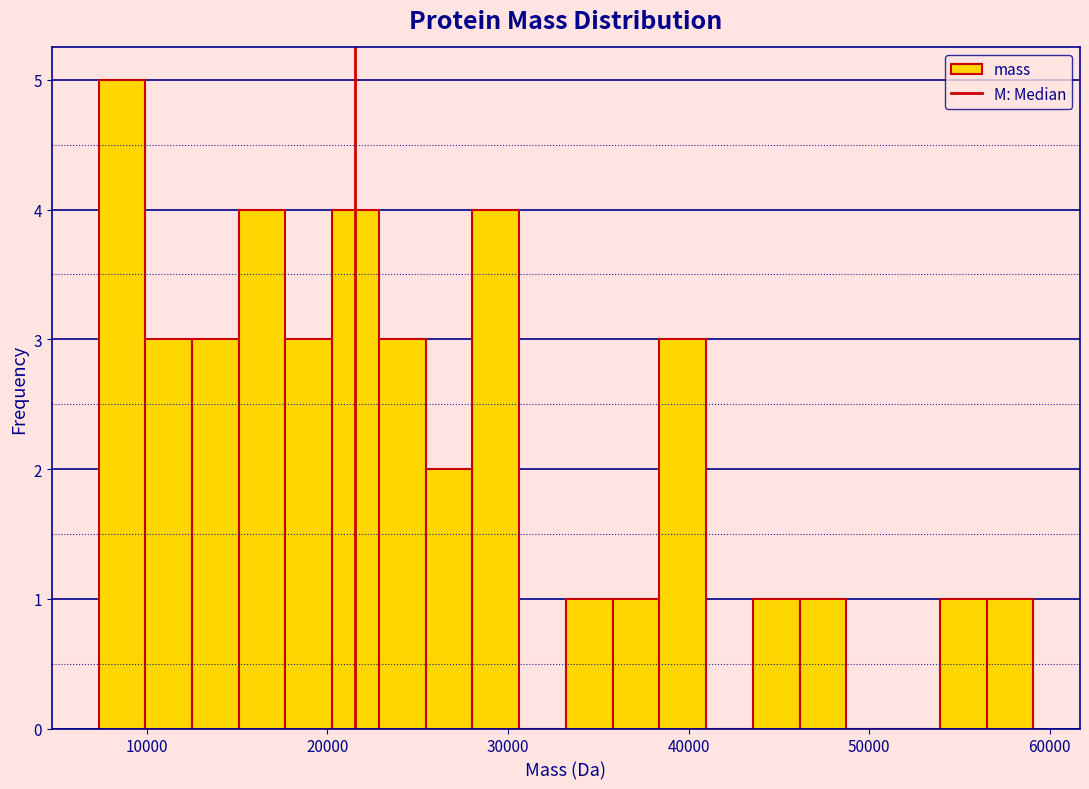

Read against the x-axis, roughly where is the centre of the tallest bar?

9000